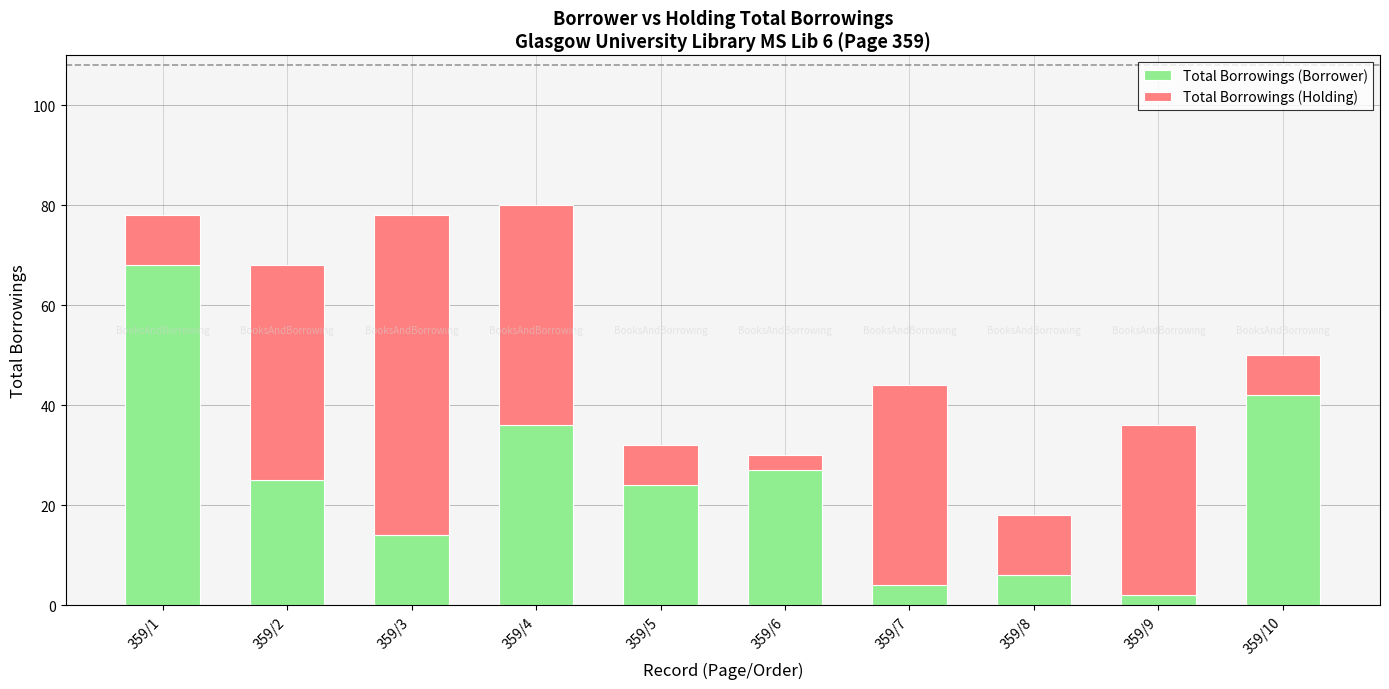

What is the minimum value for Total Borrowings (Borrower)?

2